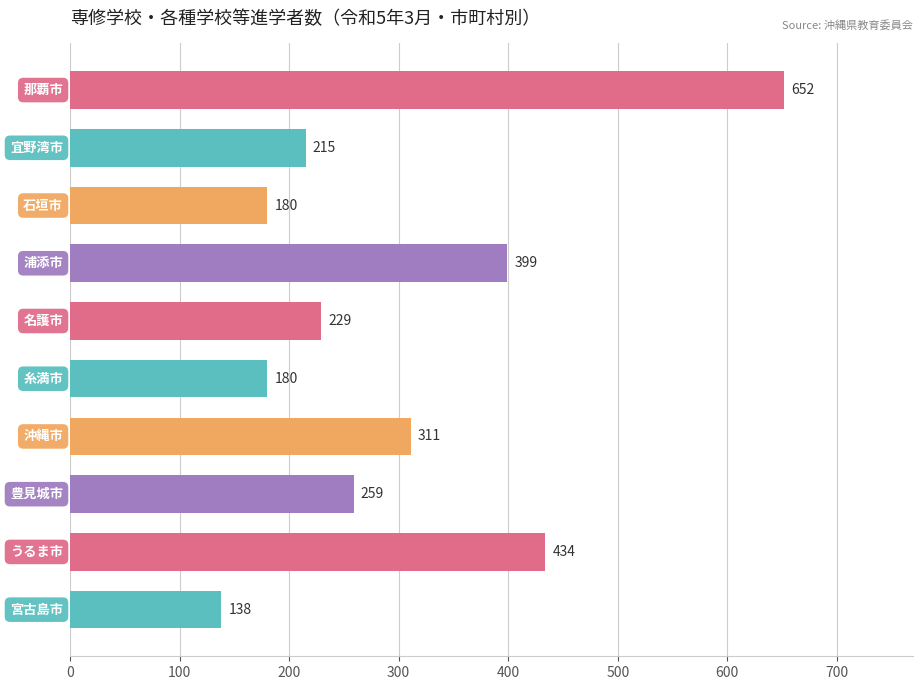

How many categories are shown in the chart?

10